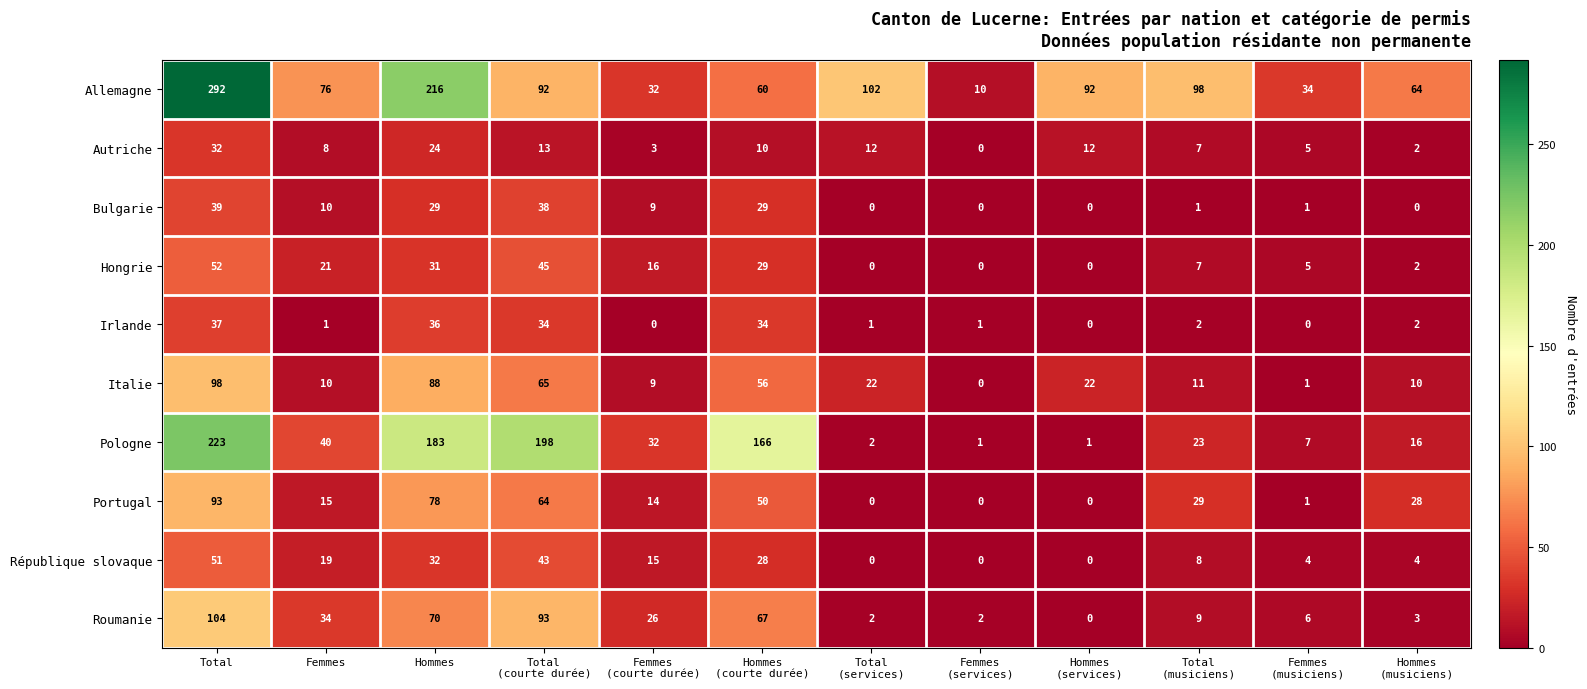

Count the number of data series in this chart.

10